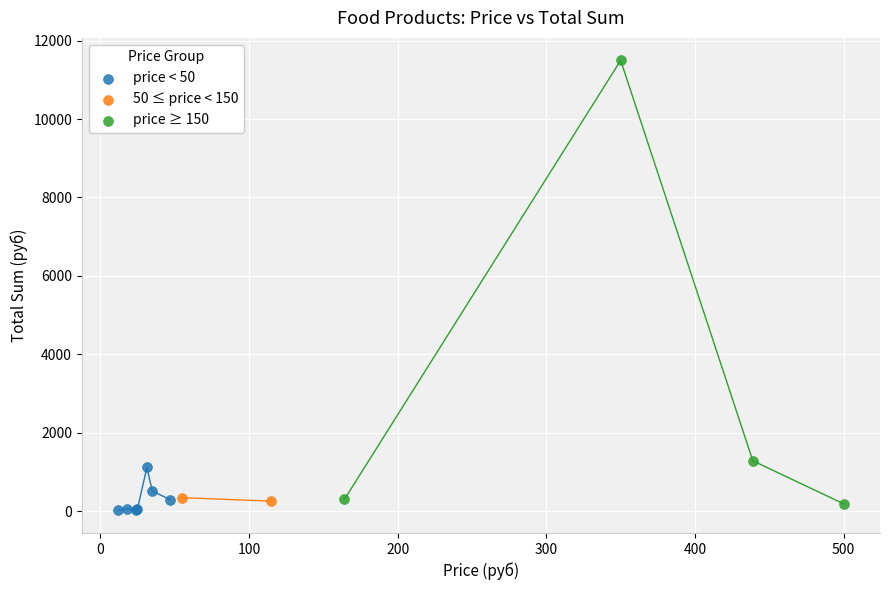

Which series reaches the maximum Y coordinate?

price ≥ 150